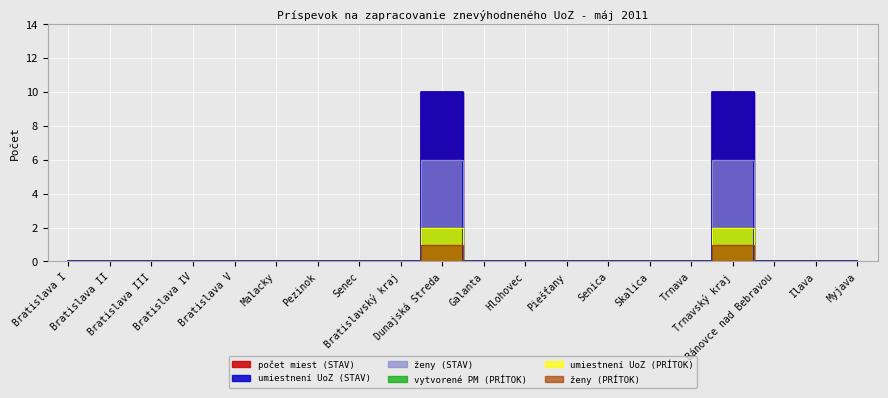

True or false: ženy (PRÍTOK) and ženy (STAV) cross at least once.

False